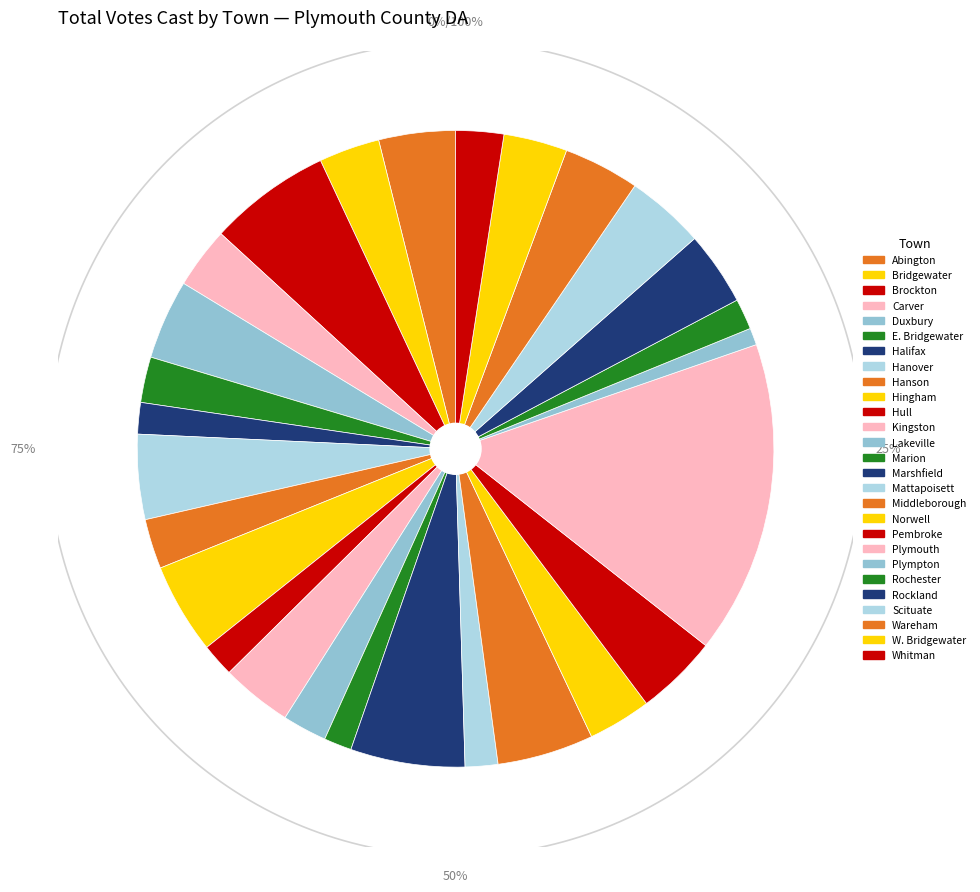

To the nearest percent, what portion does E. Bridgewater represent?

2%